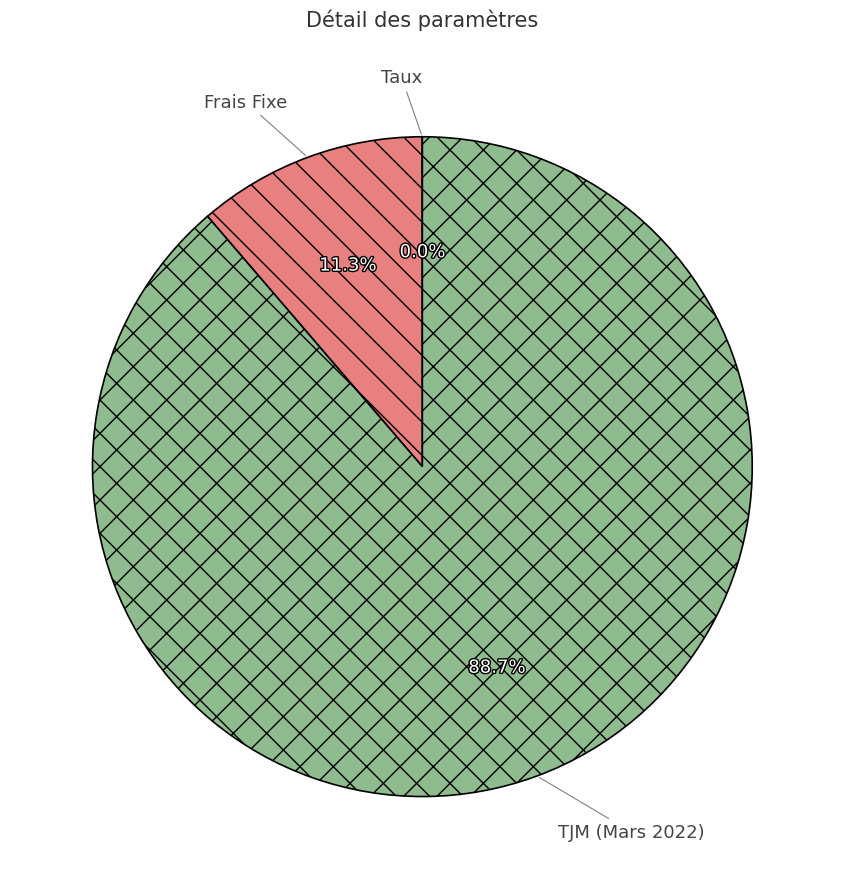

To the nearest percent, what is the average slice percentage?

33%